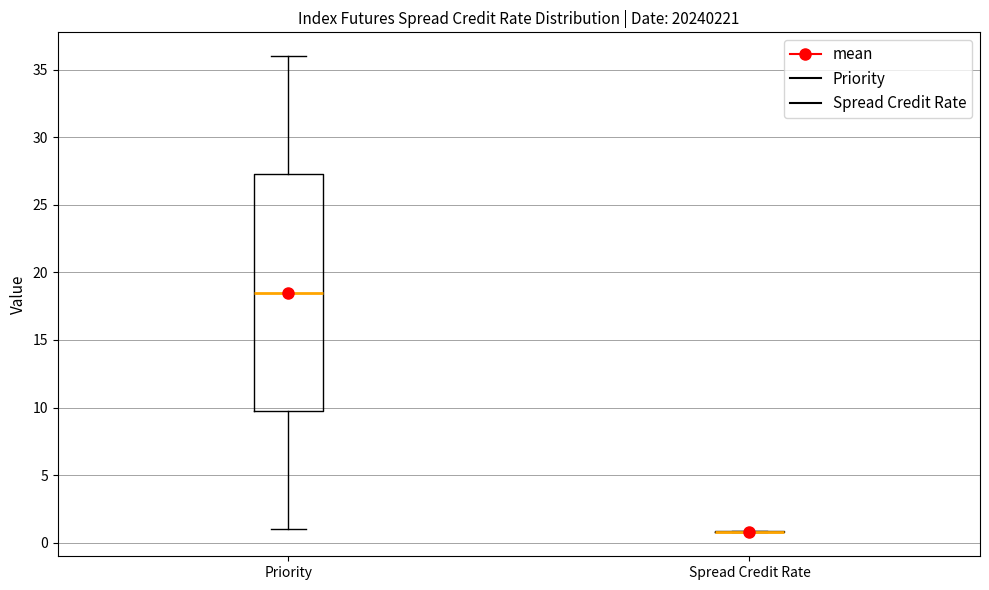

Comparing the boxes themselves (not the whiskers), which one is the tallest?

Priority